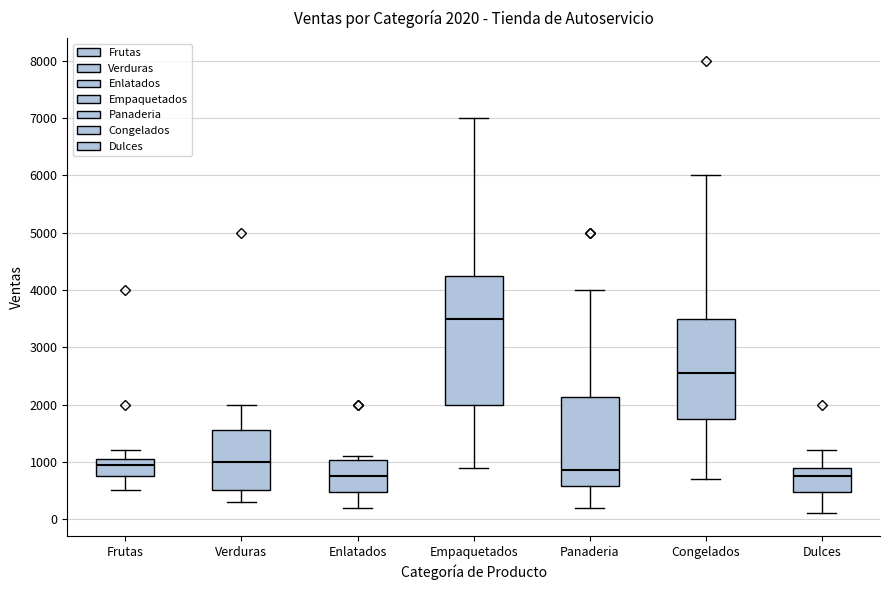

Which box is the tallest, from its lower edge to its upper edge?

Empaquetados